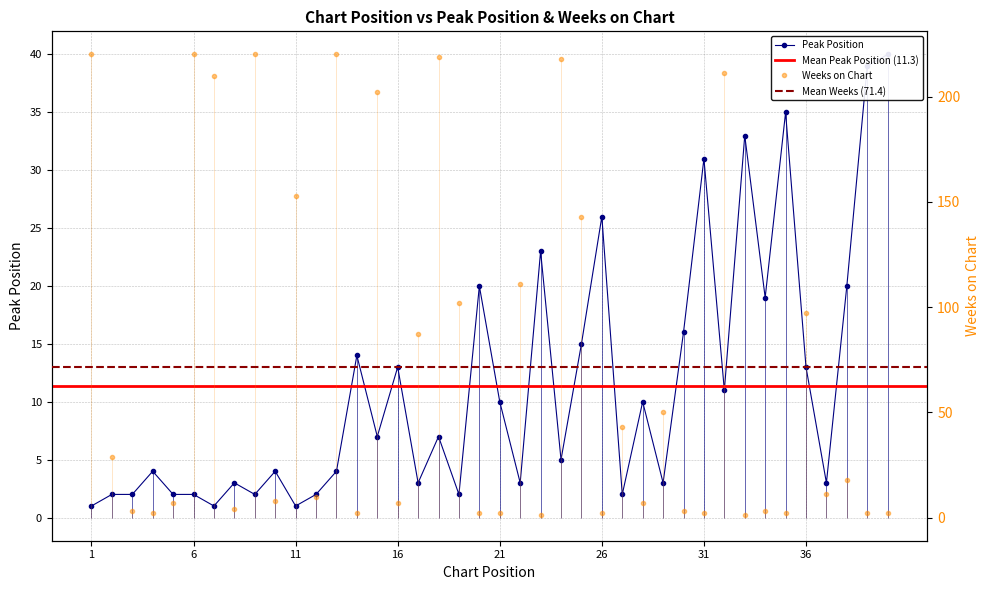

Reading left to right, list all the values displayed in this chart.

Peak Position: 1	2	2	4	2	2	1	3	2	4	1	2	4	14	7	13	3	7	2	20	10	3	23	5	15	26	2	10	3	16	31	11	33	19	35	13	3	20	39	40
Weeks on Chart: 220	29	3	2	7	220	210	4	220	8	153	10	220	2	202	7	87	219	102	2	2	111	1	218	143	2	43	7	50	3	2	211	1	3	2	97	11	18	2	2